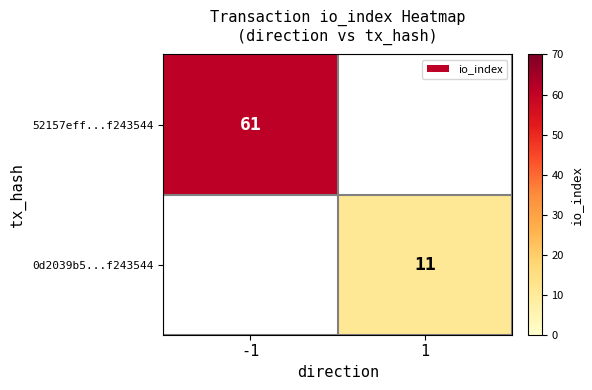

Is the value of 52157eff...f243544 at -1 greater than the value of 0d2039b5...f243544 at 1?

Yes